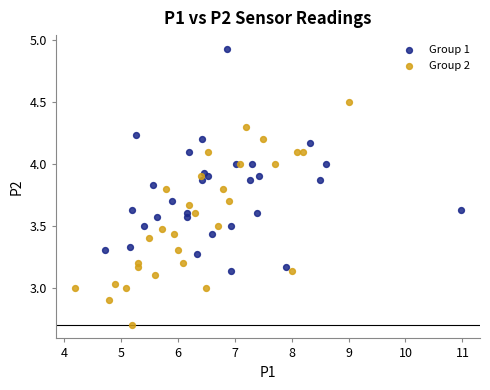

Which series contains the lowest Y value?

Group 2